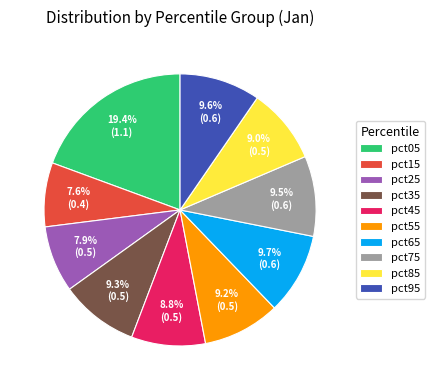

To the nearest percent, what portion does pct65 represent?

10%